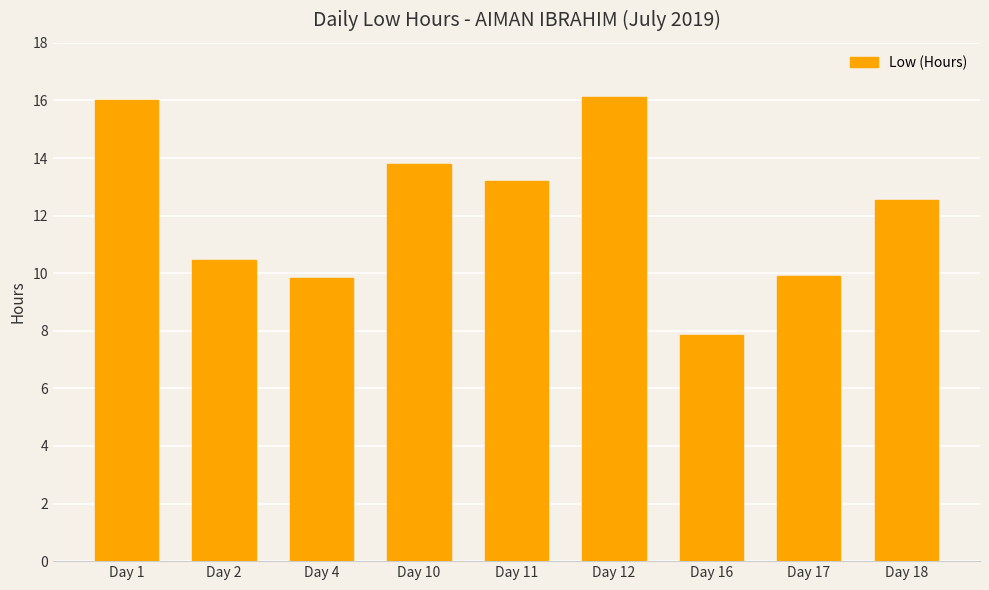

True or false: the data shows 16.0 at Day 1.

True